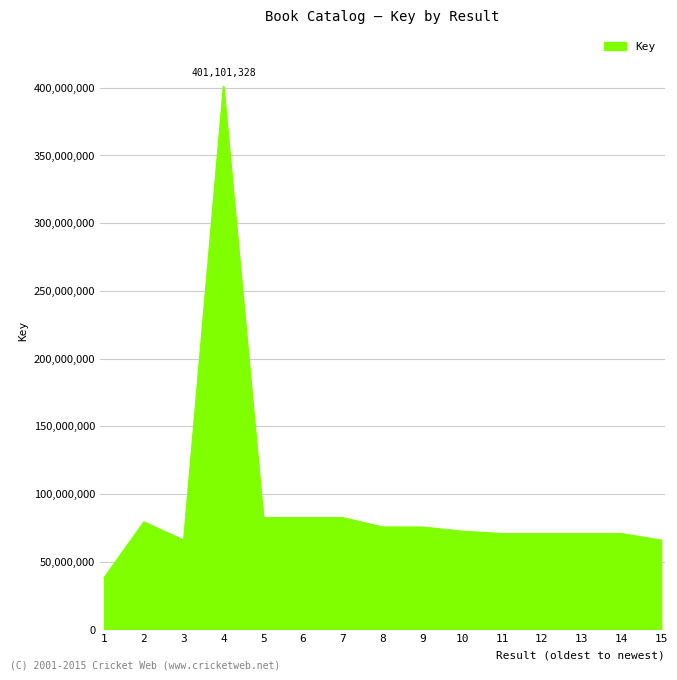

True or false: the data has more than 2 interior local peaks.

True